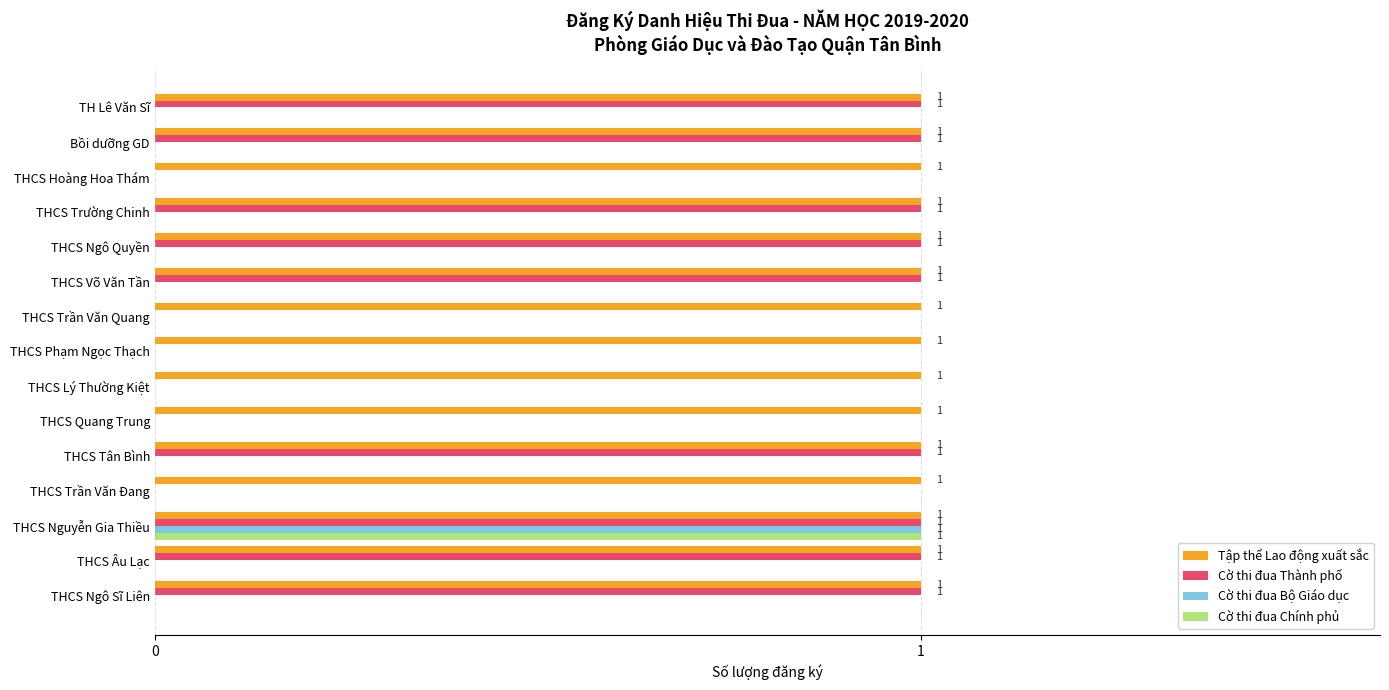

The value of Cờ thi đua Chính phủ at THCS Trần Văn Quang is -1. True or false?

False